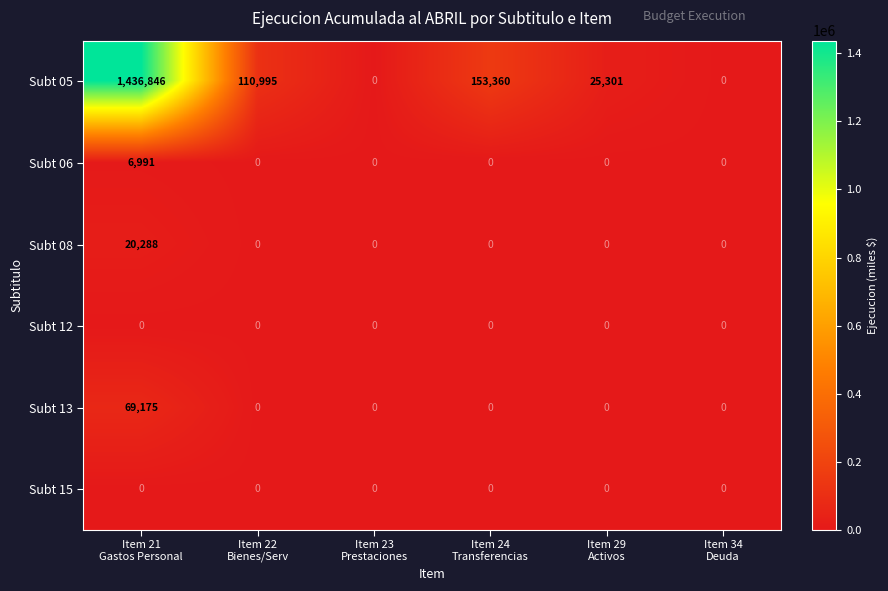

What is the maximum value for Subt 13?

69175